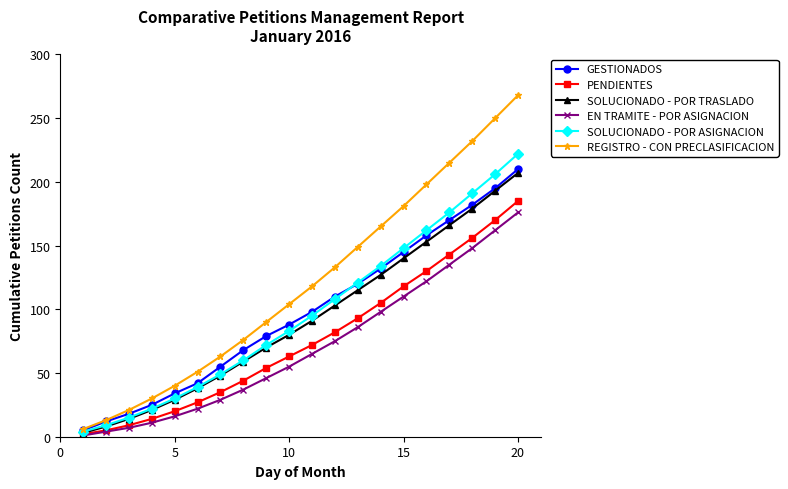

Which series has the largest range (max minus min)?

REGISTRO - CON PRECLASIFICACION